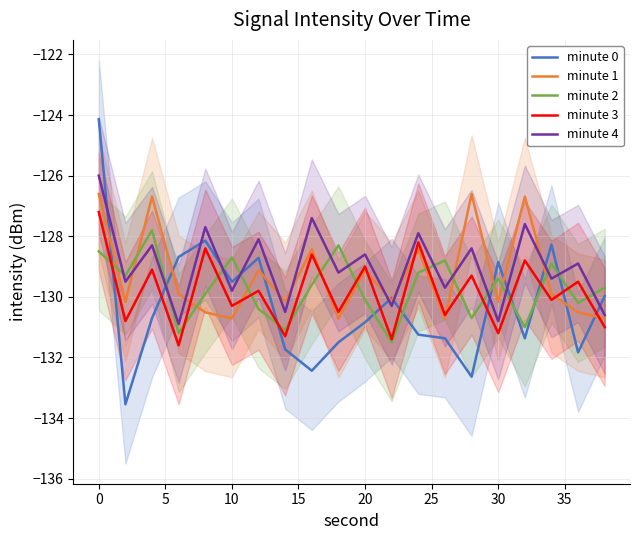

True or false: minute 3 and minute 4 cross at least once.

False